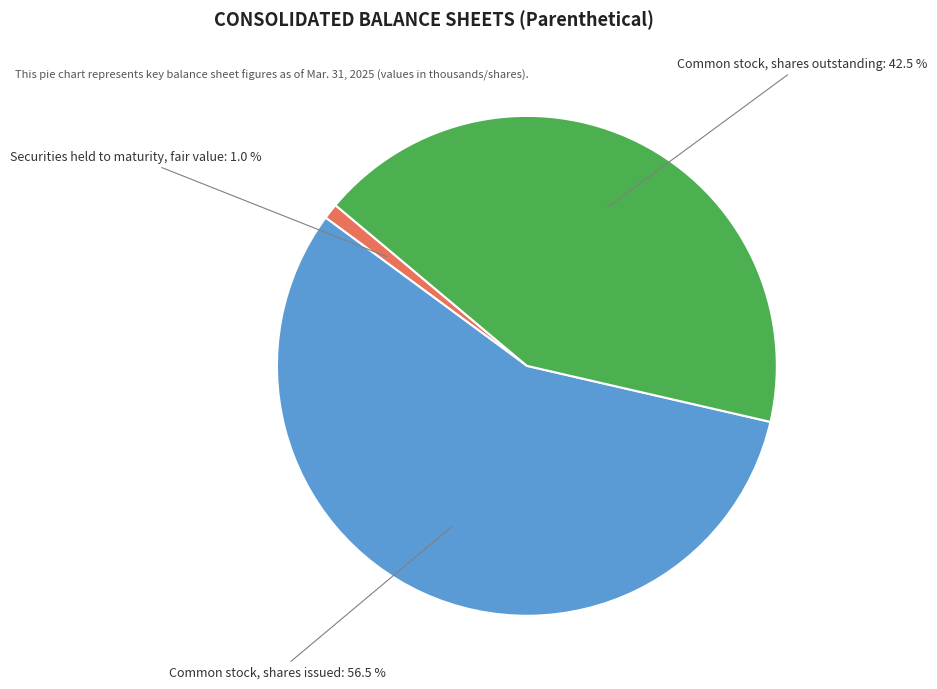

Rank the categories by value from highest to lowest.

Common stock, shares issued, Common stock, shares outstanding, Securities held to maturity, fair value